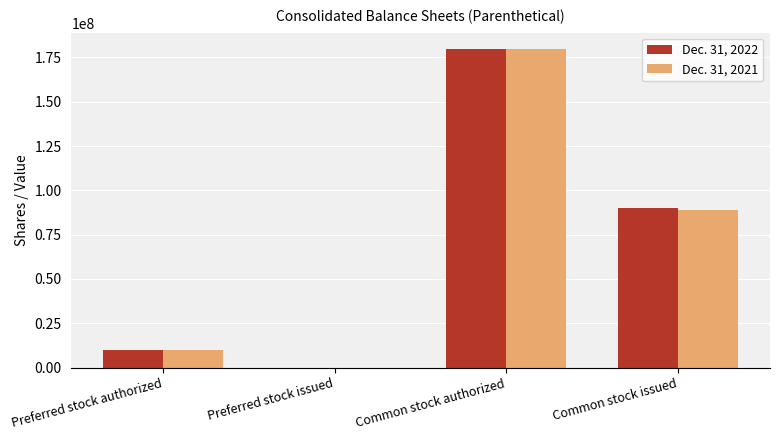

What is the maximum value shown in the chart?

180000000